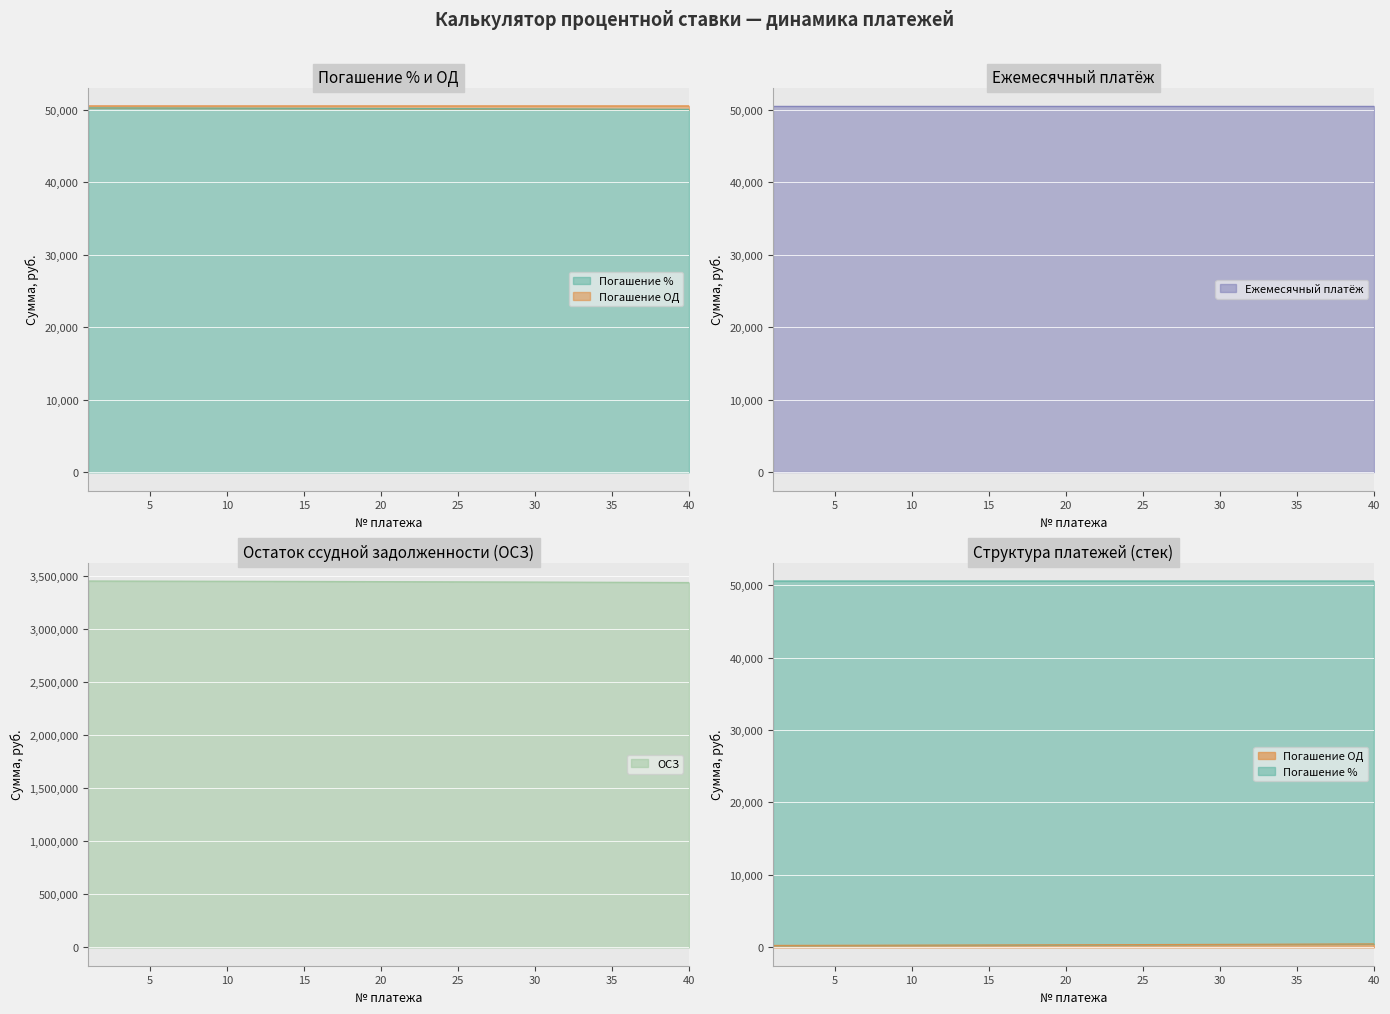

What is the sum of the Погашение % values at 12 and 30?

100375.7